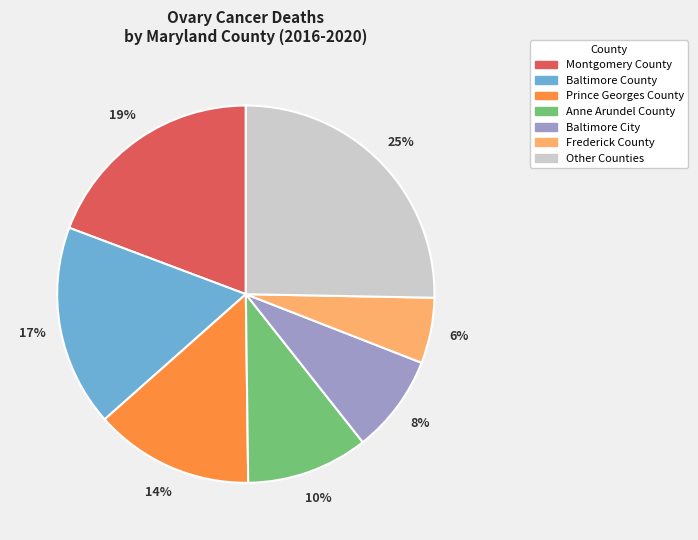

Is there a majority slice in this chart?

No